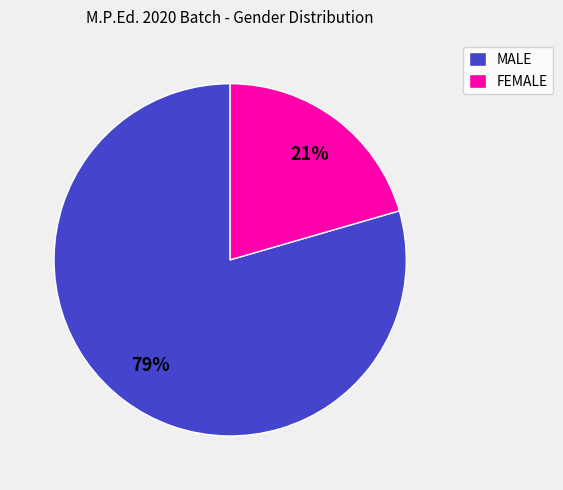

Combined, do MALE and FEMALE account for over 50%?

Yes